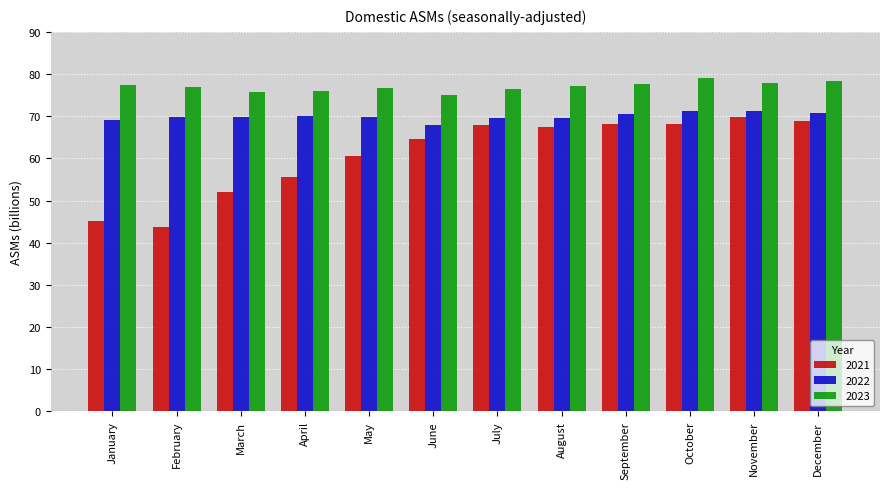

What value does the 2021 series have at April?

55.6